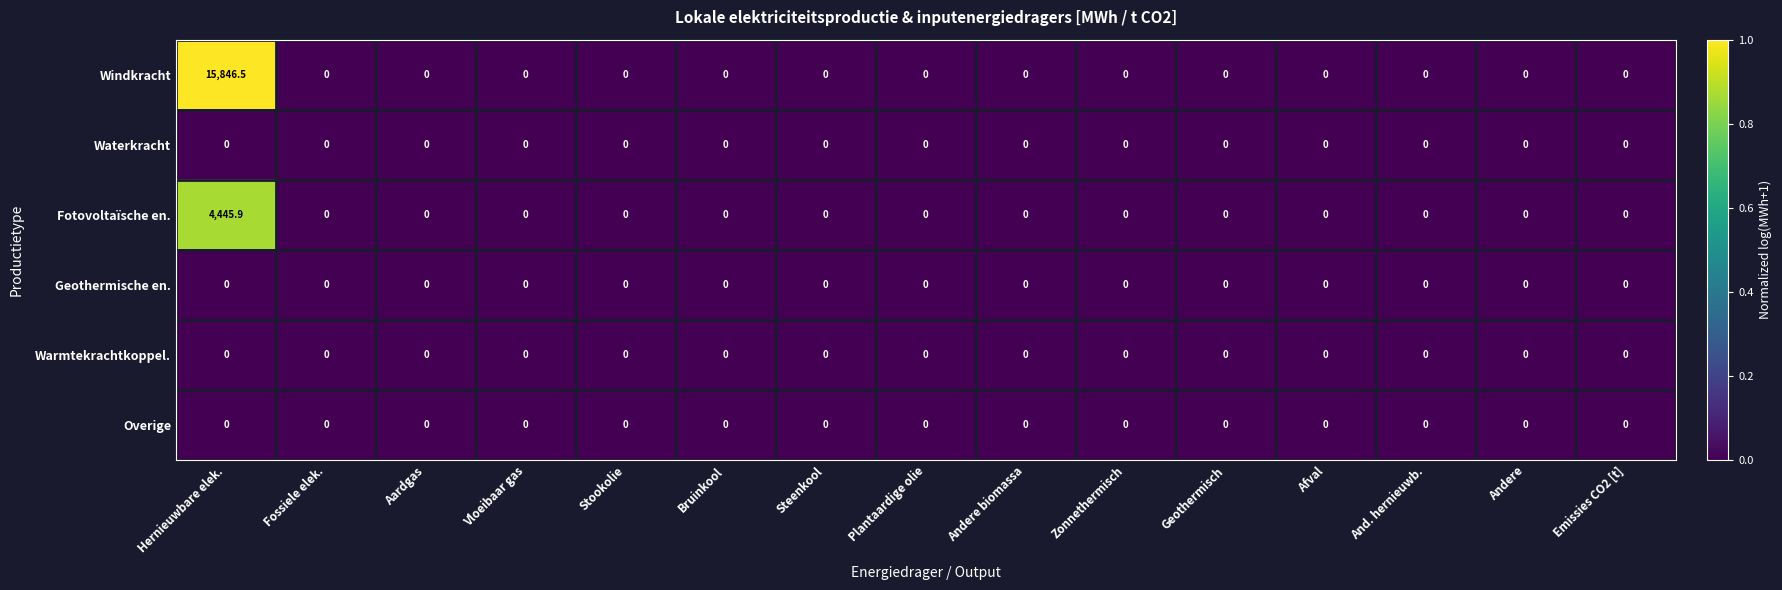

Which series has the widest spread of values?

Windkracht